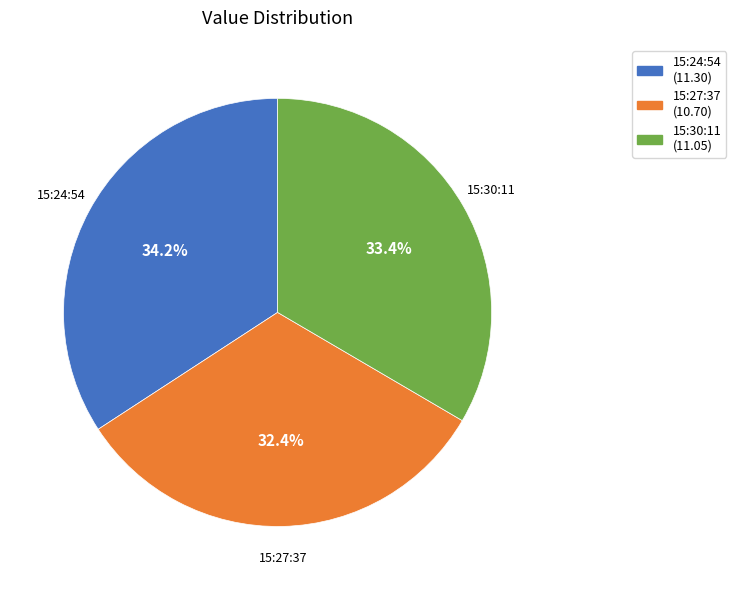

Is there any slice that represents more than half of the pie?

No